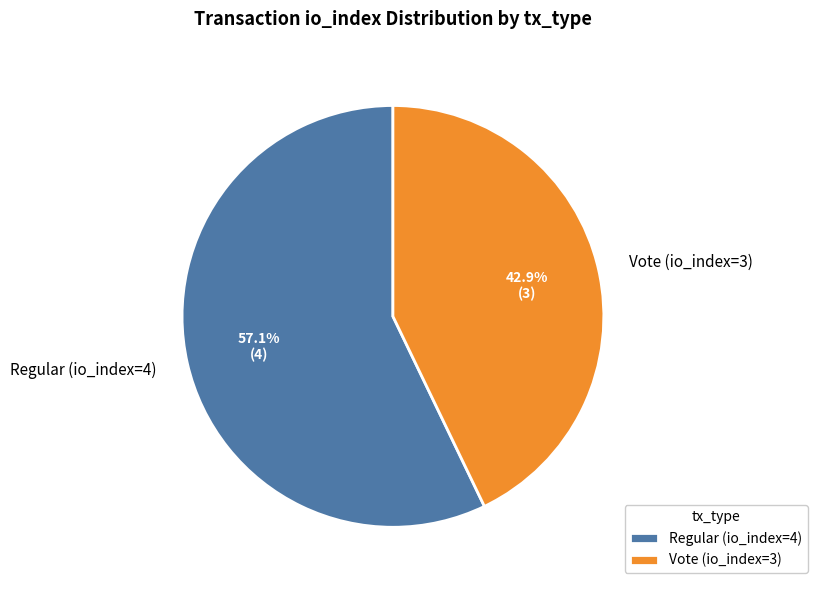

What is the majority slice?

Regular (io_index=4)